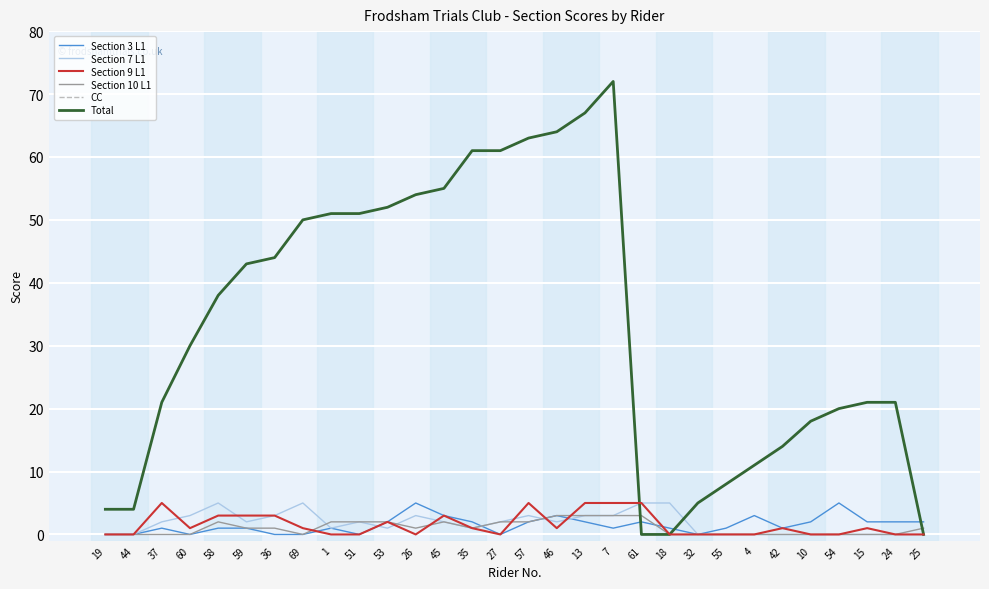

Count the number of data series in this chart.

6